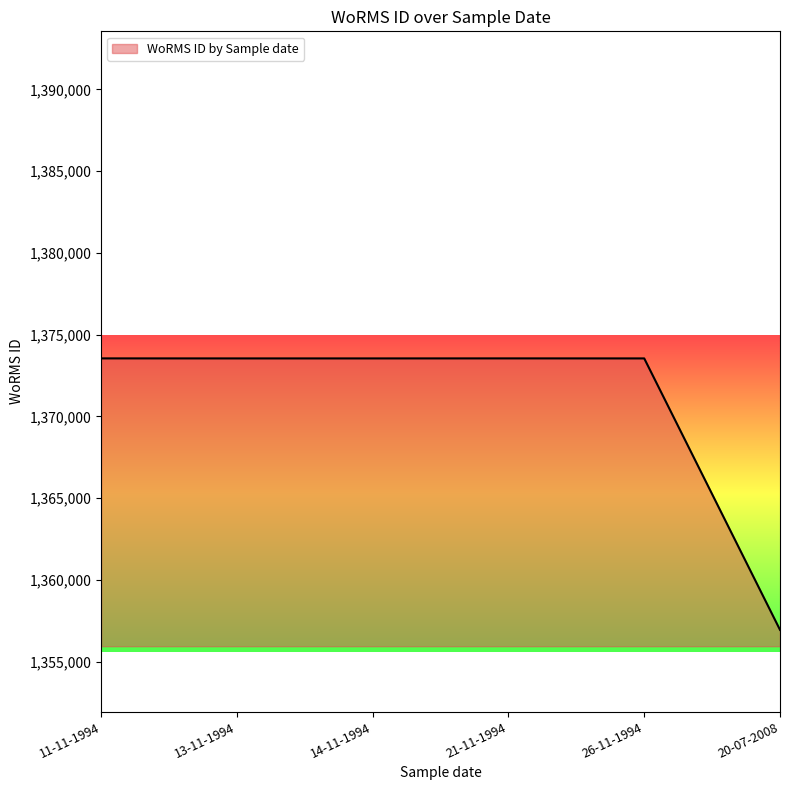

The chart shows a value of 1356943 at 20-07-2008. True or false?

True